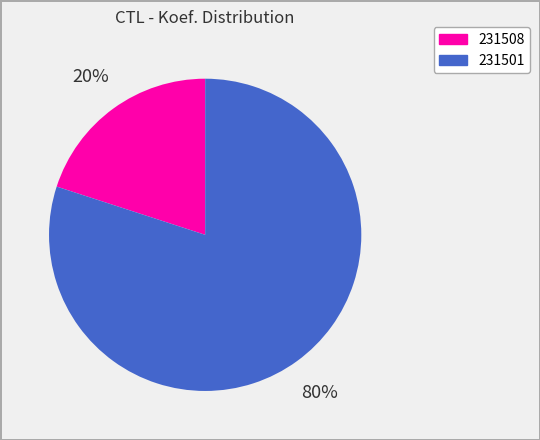

Rank the categories by value from lowest to highest.

231508, 231501